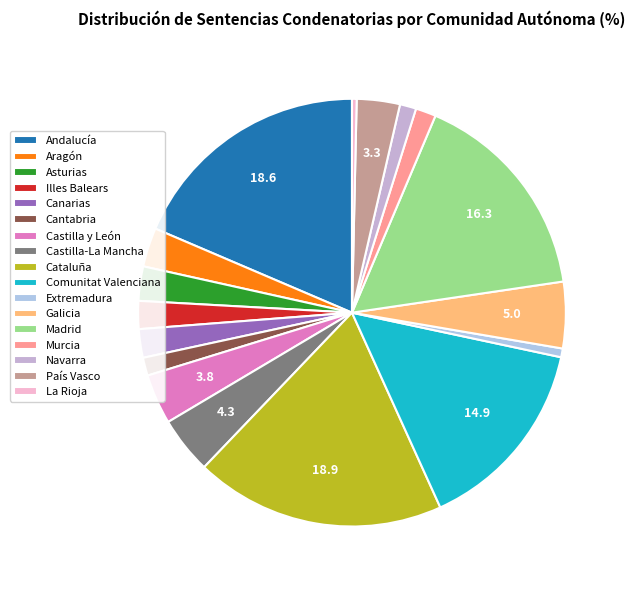

Does Extremadura represent more than half of the total?

No